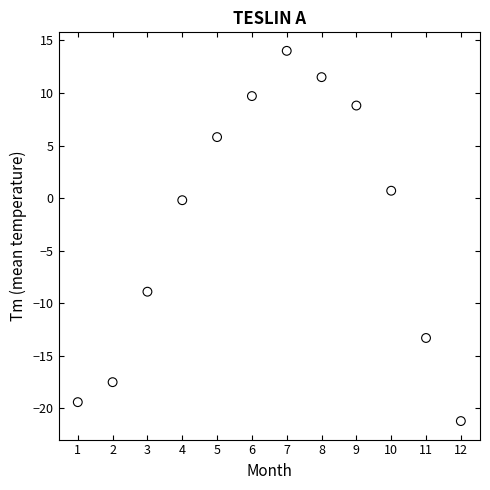

What is the average Y value?

-2.5